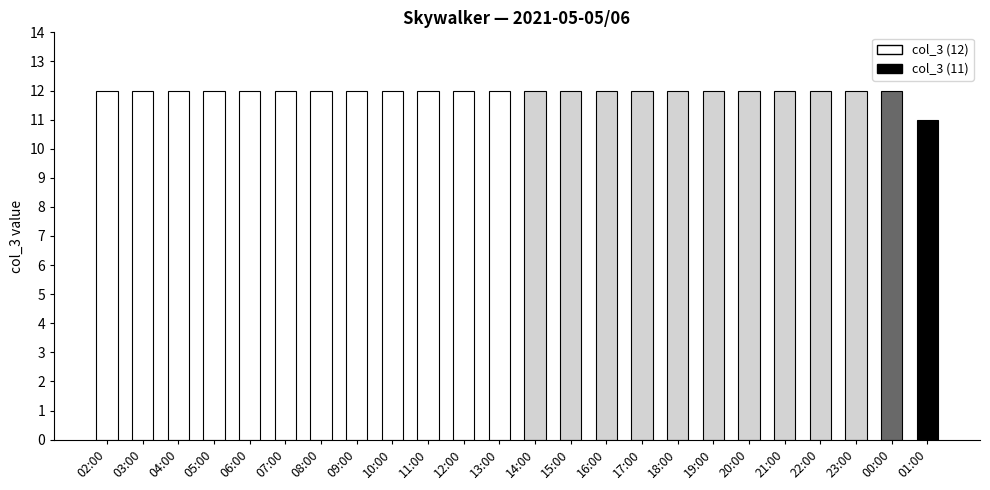

Reading left to right, list all the values displayed in this chart.

12	12	12	12	12	12	12	12	12	12	12	12	12	12	12	12	12	12	12	12	12	12	12	11